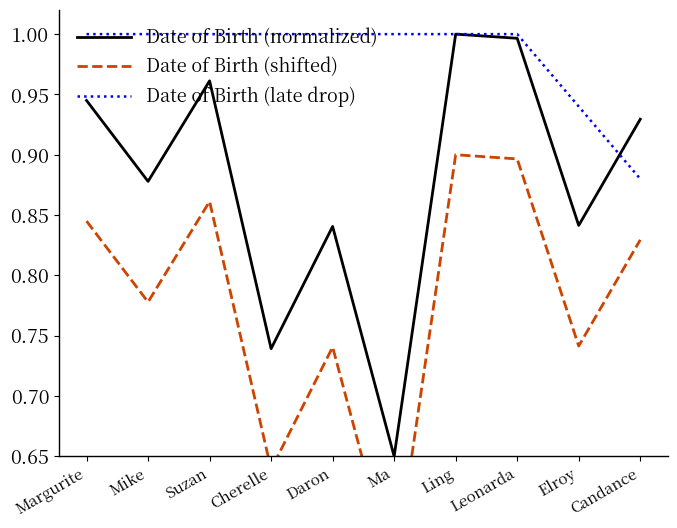

Which series has the largest range (max minus min)?

Date of Birth (normalized)